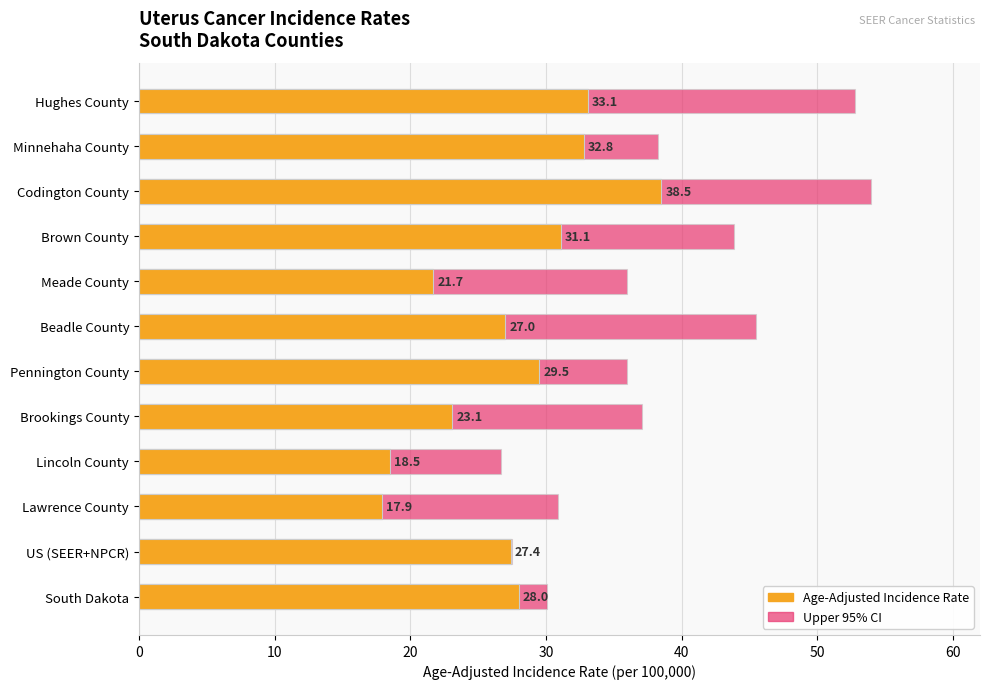

Does the chart contain any negative values?

No